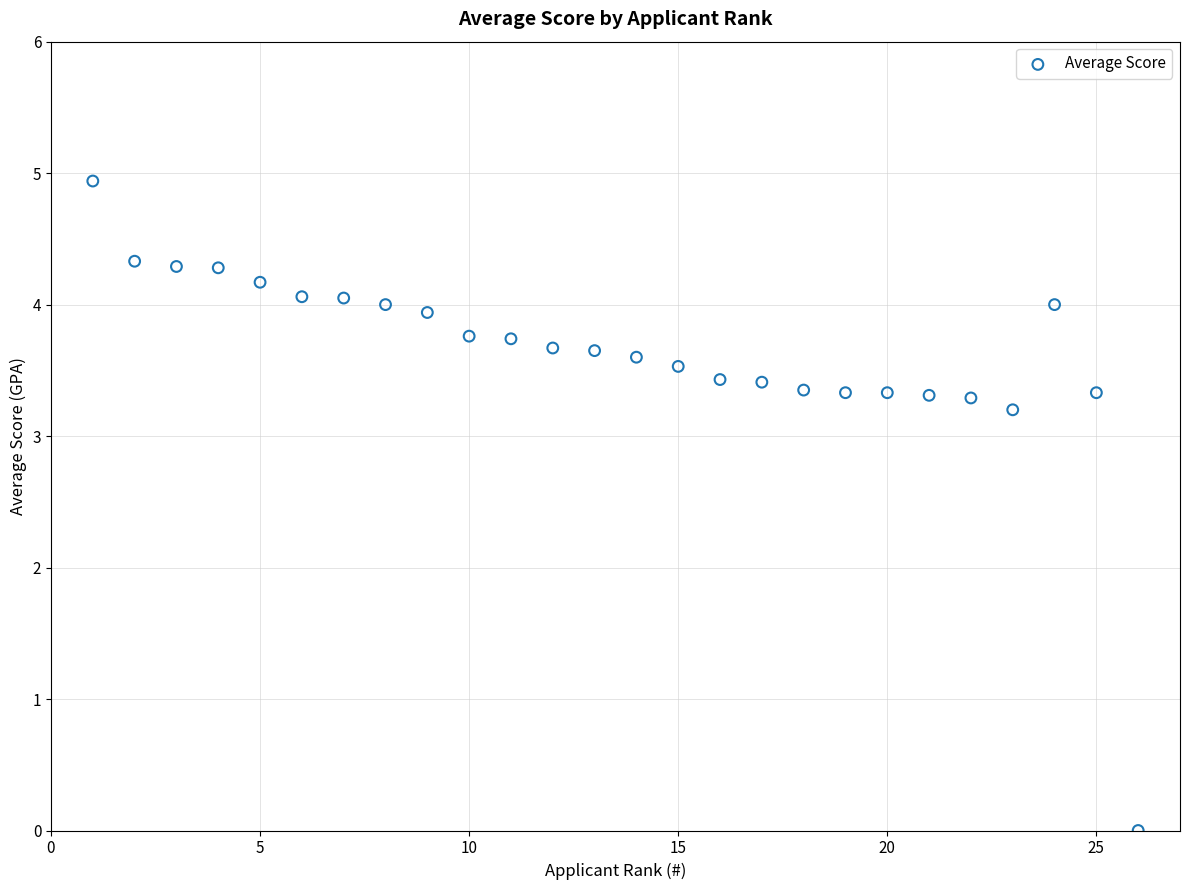

What Y value in the scatter plot is closest to 2?

3.2